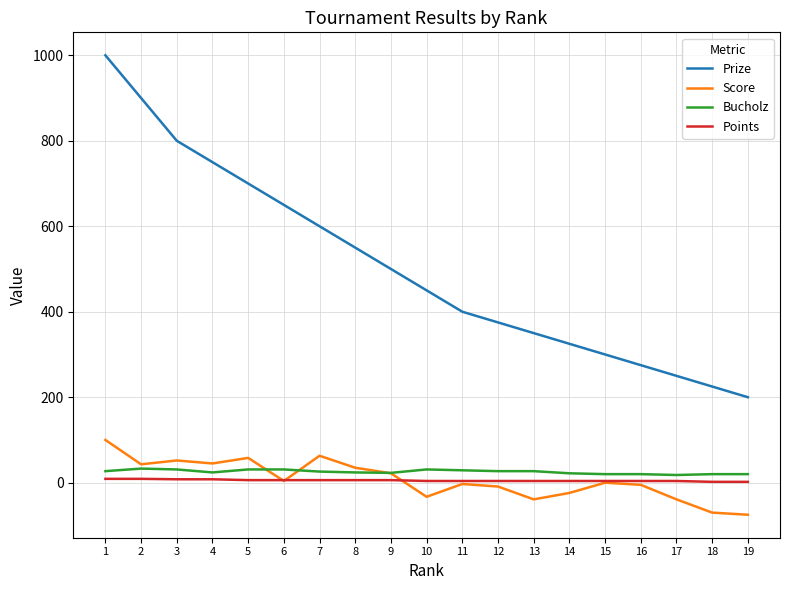

True or false: Bucholz and Prize intersect in this chart.

False